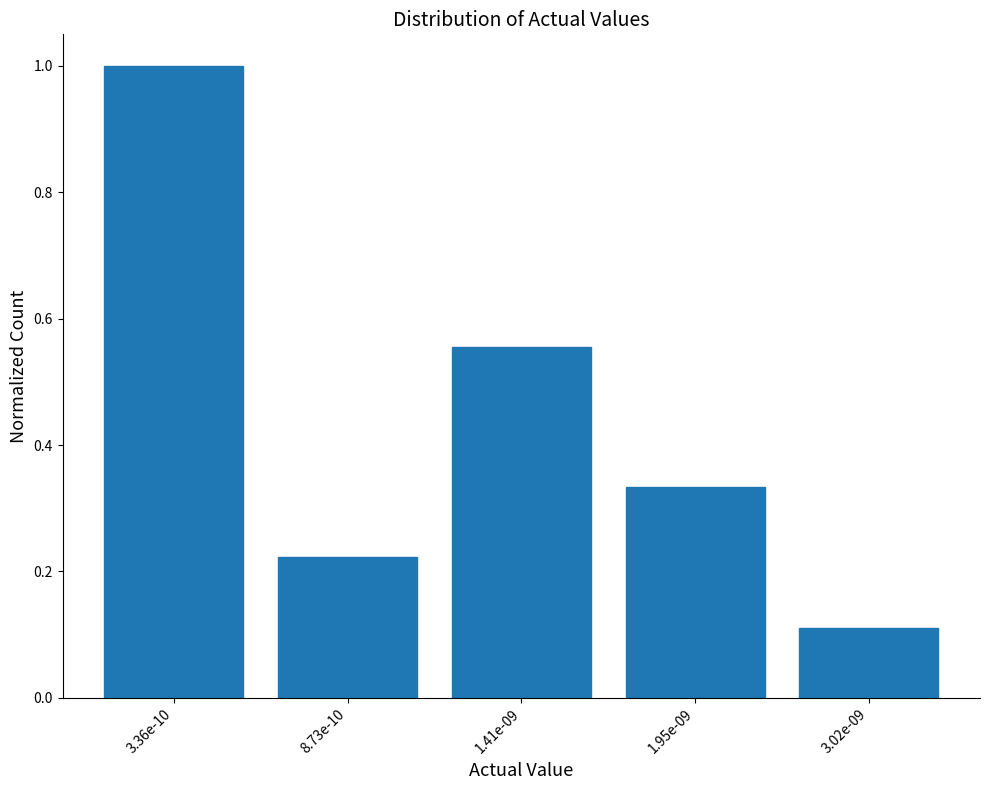

What position from the left is 3.02e-09?

5